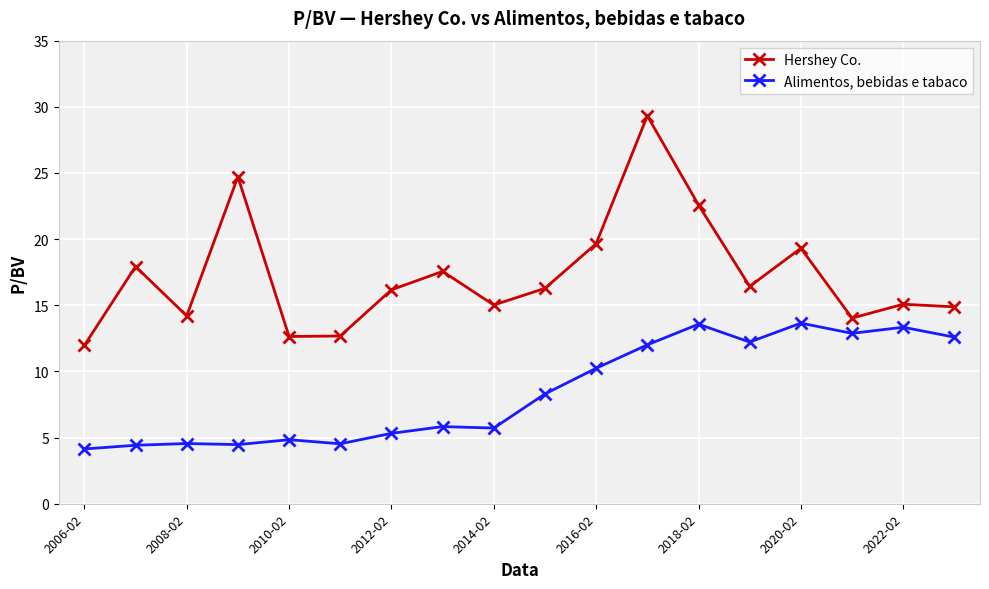

How many distinct data groups are displayed?

2